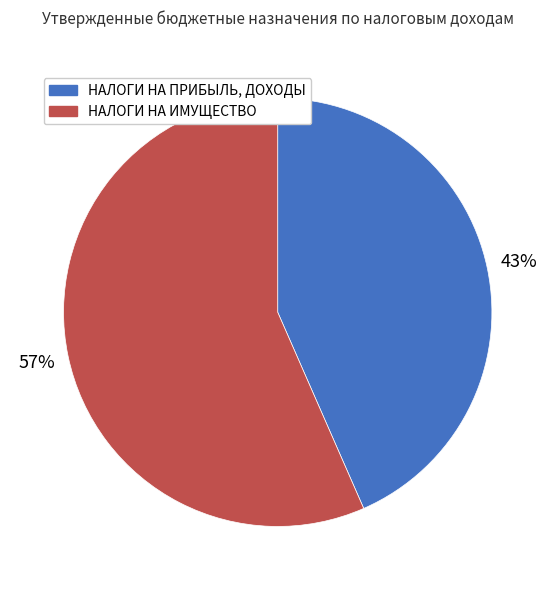

What is the ratio of the value at НАЛОГИ НА ПРИБЫЛЬ, ДОХОДЫ to the value at НАЛОГИ НА ИМУЩЕСТВО?

0.8